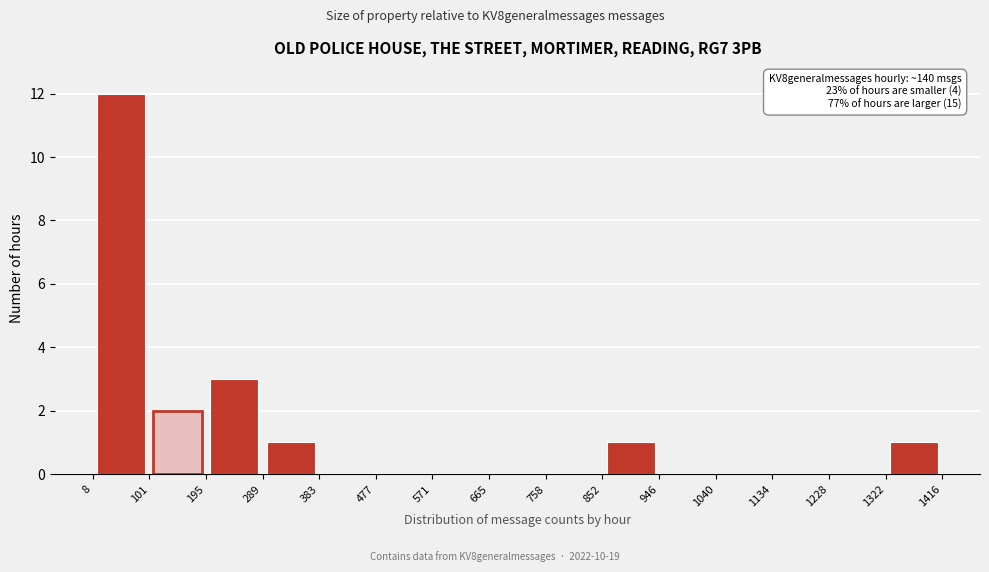

Which range on the x-axis has the tallest bar?

8 to 101